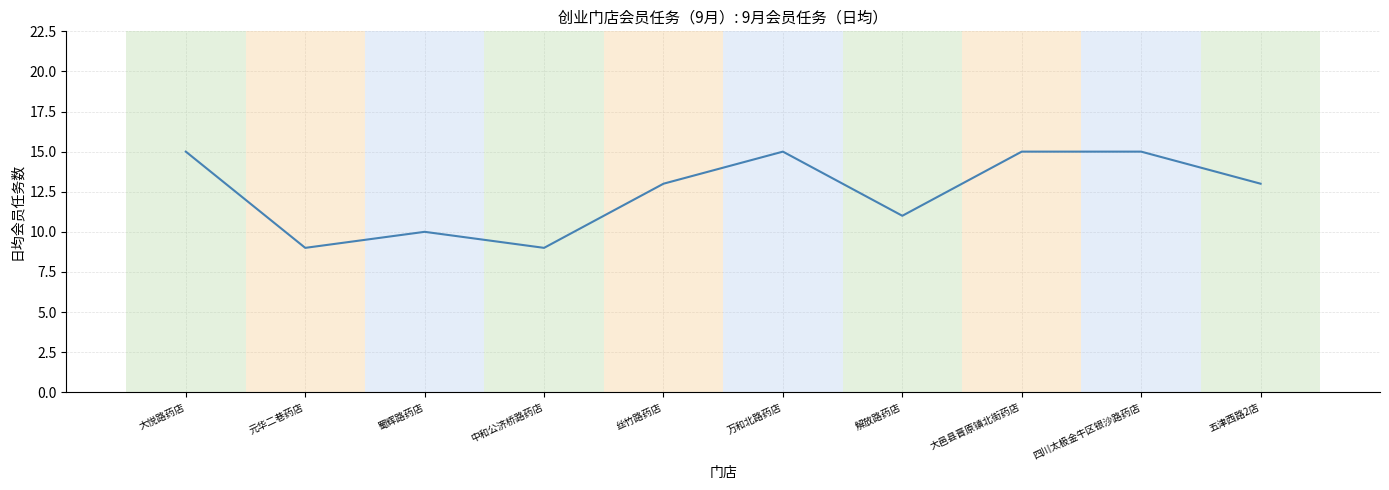

What is the minimum value shown in the chart?

9